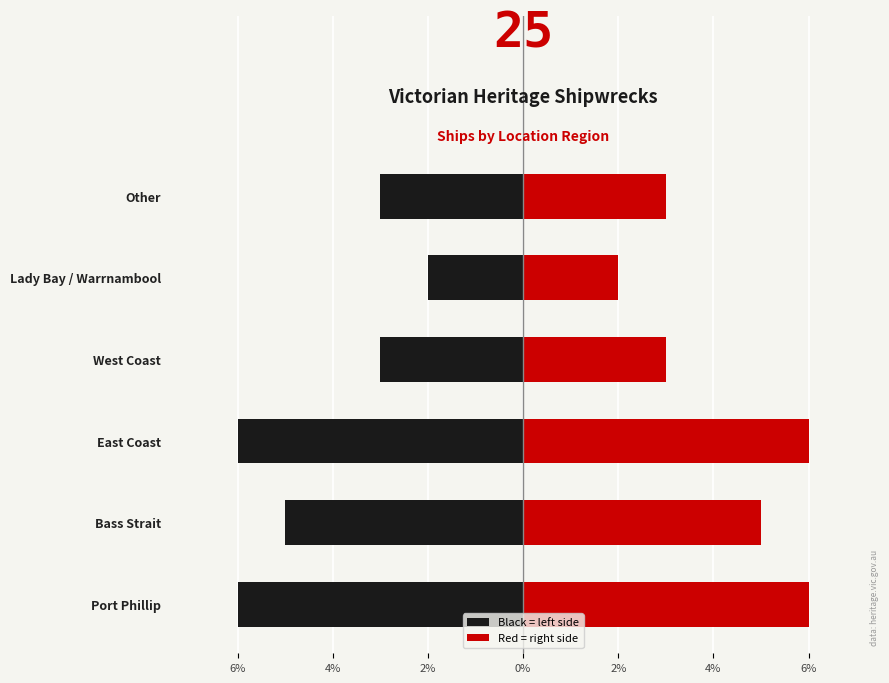

What is the difference between the maximum and minimum values in the Count (left) series?

4